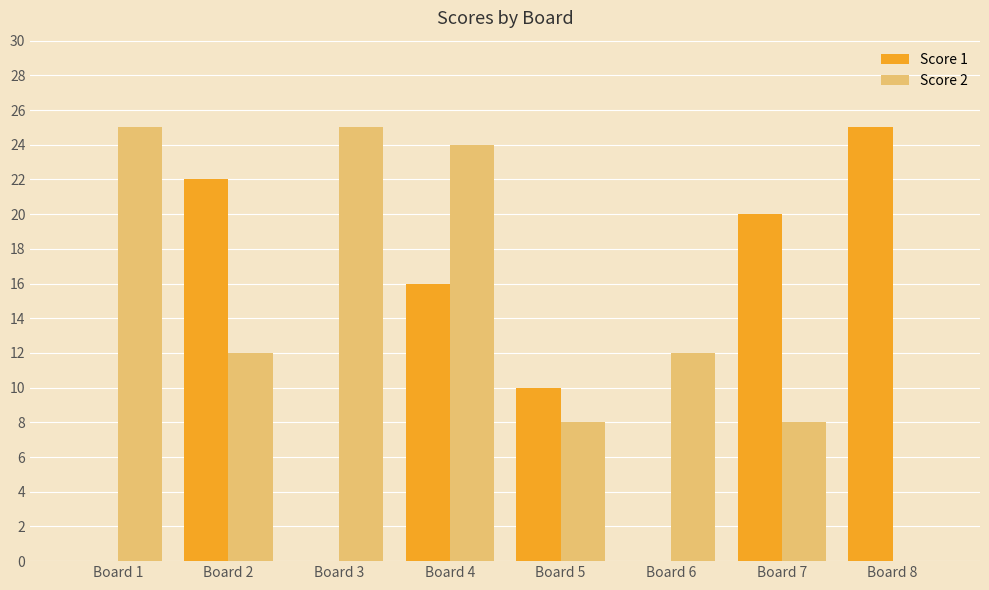

Is it true that Score 1 equals 0 at Board 6?

True